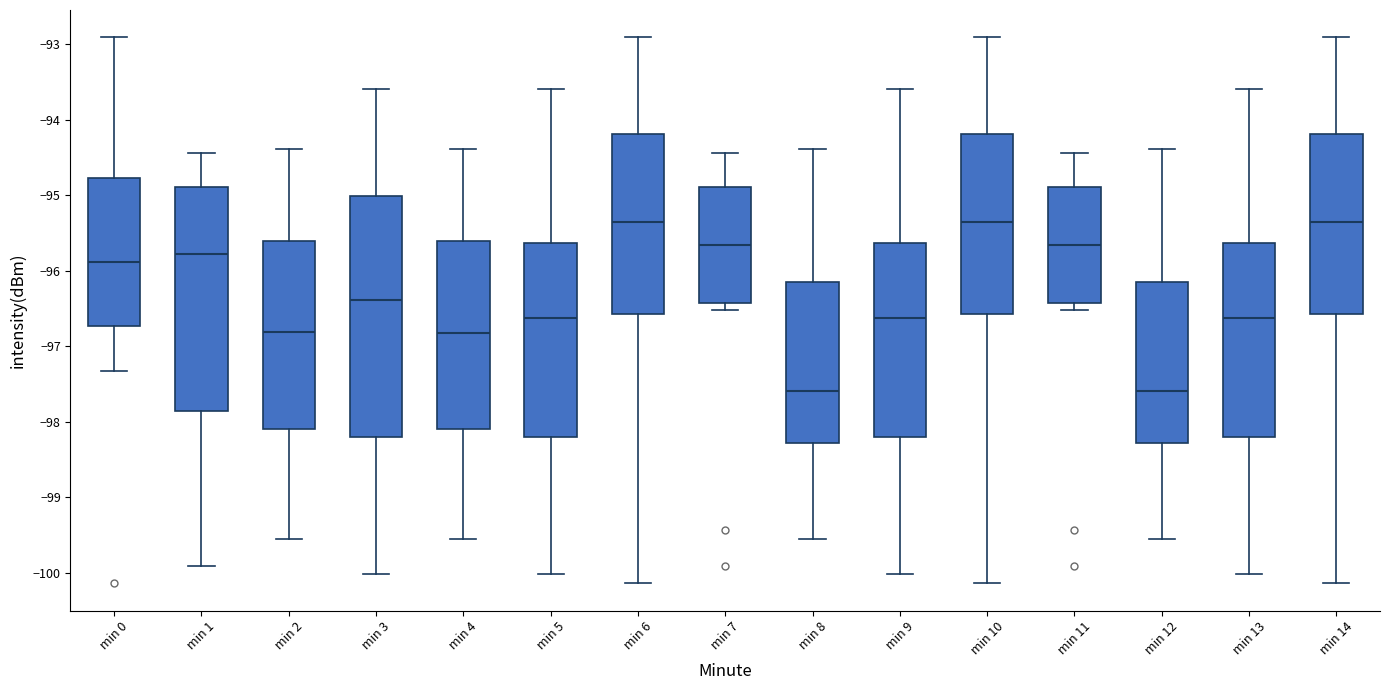

Reading left to right, read every box against the y-axis: the position of its median line, the range the box covers, and the ends of its whiskers. The values are not printed on the chart, so give them approximately, as read against the axis.

min 0: median -95.9, box -96.7 to -94.8, whiskers -97.3 to -92.9
min 1: median -95.8, box -97.9 to -94.9, whiskers -99.9 to -94.4
min 2: median -96.8, box -98.1 to -95.6, whiskers -99.5 to -94.4
min 3: median -96.4, box -98.2 to -95.0, whiskers -100.0 to -93.6
min 4: median -96.8, box -98.1 to -95.6, whiskers -99.5 to -94.4
min 5: median -96.6, box -98.2 to -95.6, whiskers -100.0 to -93.6
min 6: median -95.4, box -96.6 to -94.2, whiskers -100.1 to -92.9
min 7: median -95.7, box -96.4 to -94.9, whiskers -96.5 to -94.4
min 8: median -97.6, box -98.3 to -96.1, whiskers -99.5 to -94.4
min 9: median -96.6, box -98.2 to -95.6, whiskers -100.0 to -93.6
min 10: median -95.4, box -96.6 to -94.2, whiskers -100.1 to -92.9
min 11: median -95.7, box -96.4 to -94.9, whiskers -96.5 to -94.4
min 12: median -97.6, box -98.3 to -96.1, whiskers -99.5 to -94.4
min 13: median -96.6, box -98.2 to -95.6, whiskers -100.0 to -93.6
min 14: median -95.4, box -96.6 to -94.2, whiskers -100.1 to -92.9